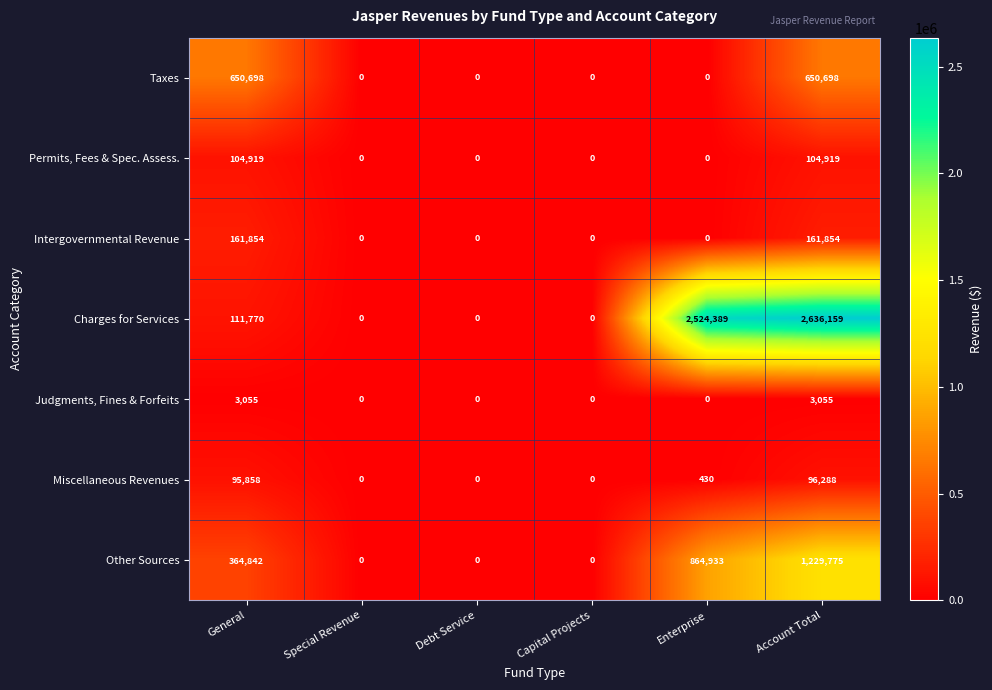

How many Intergovernmental Revenue values are between 0 and 161854?

6